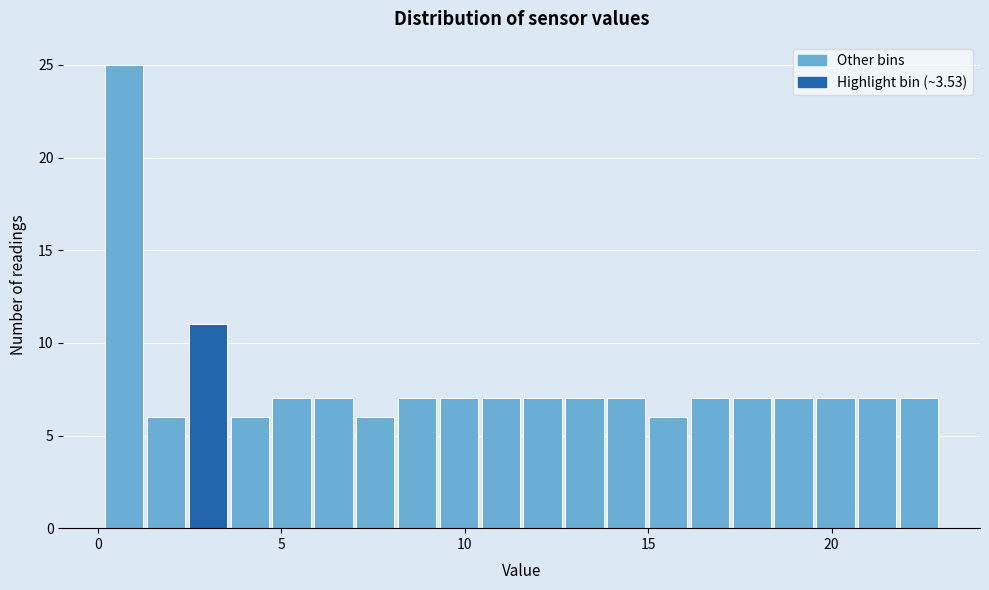

Read against the x-axis, roughly where is the centre of the tallest bar?

0.5